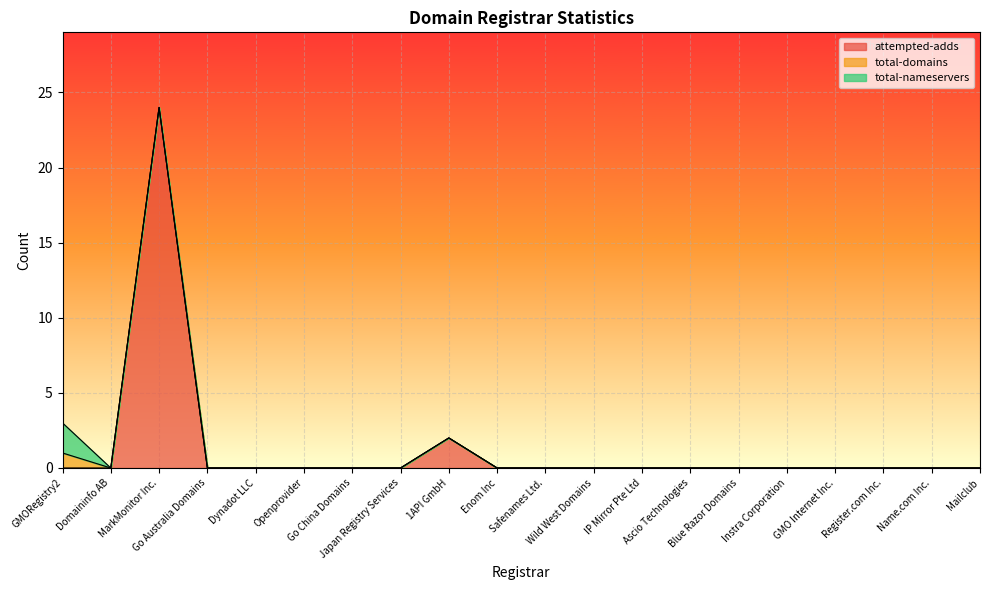

What is the average value of the attempted-adds series?

1